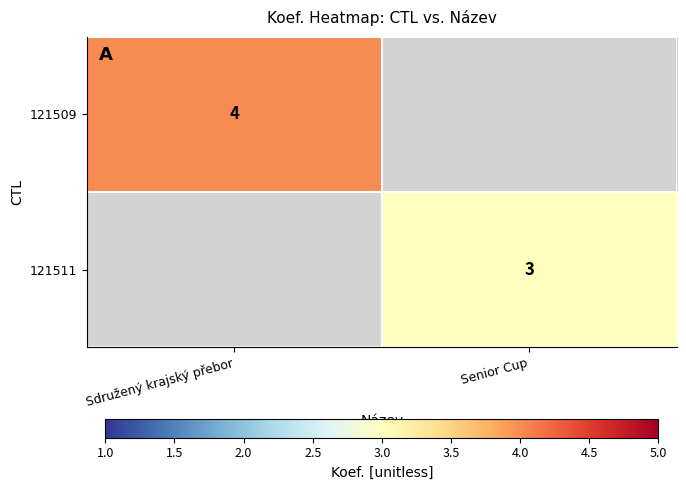

The value of 121509 at Sdružený krajský přebor is 2. True or false?

False